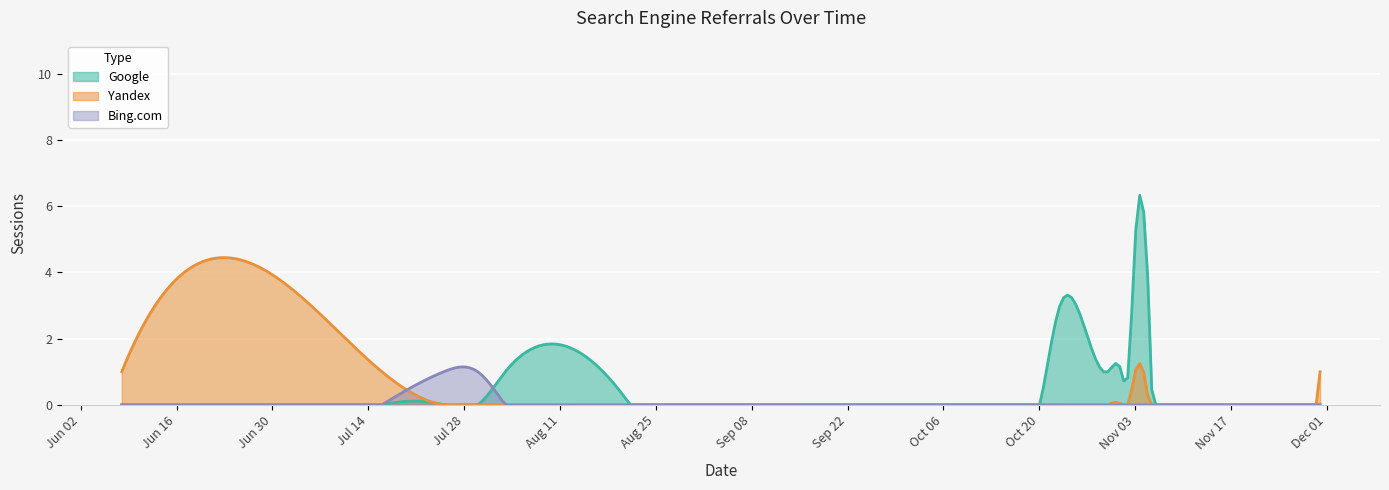

How many positive values does the Yandex series have?

4